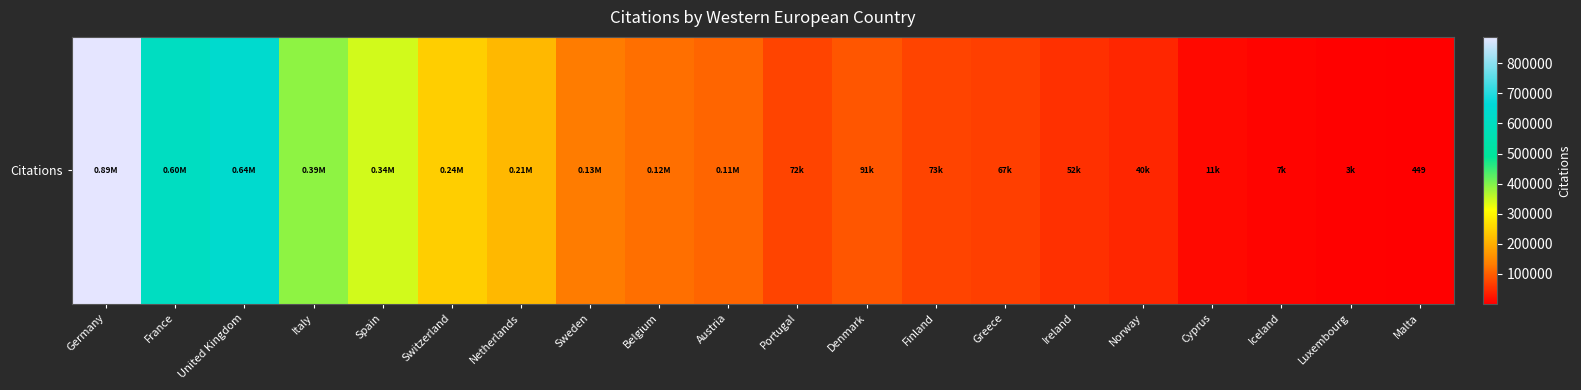

How many values are below 106597?

10